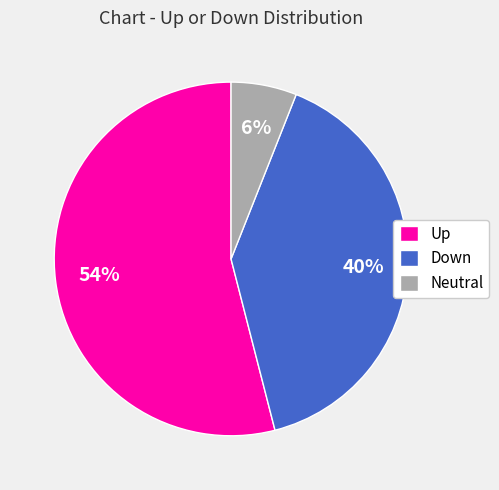

Which slice is the largest?

Up